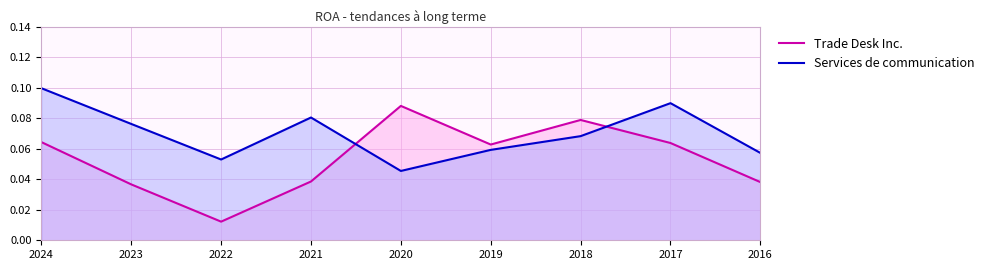

At which category does Trade Desk Inc. reach its first local peak?

2020